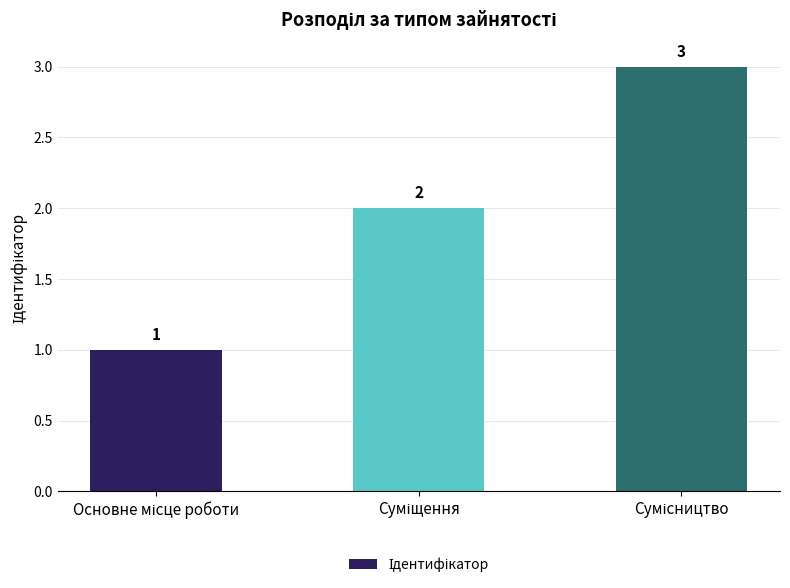

What is the sum of all values?

6